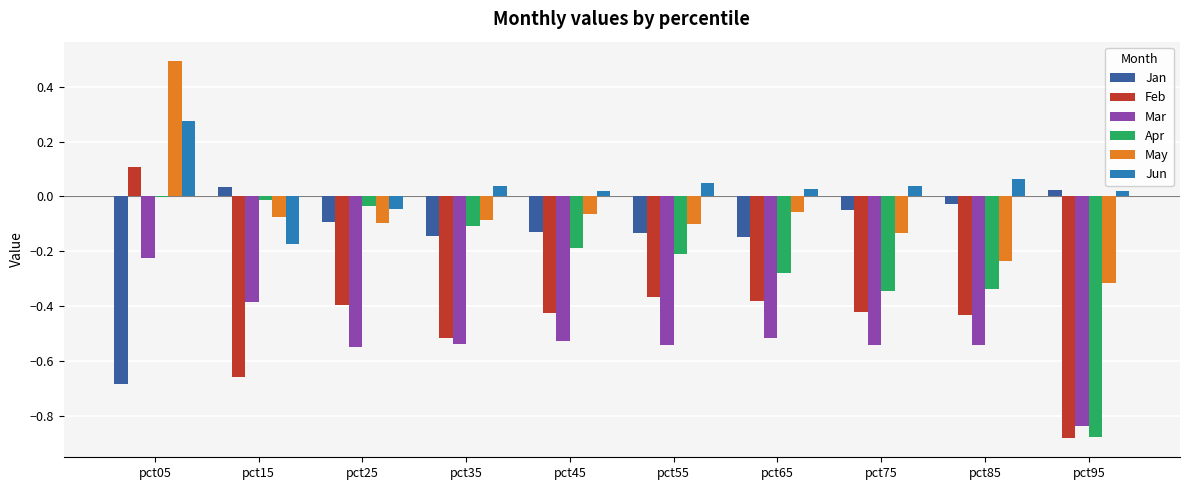

At which category is the sum across all series the highest?

pct05